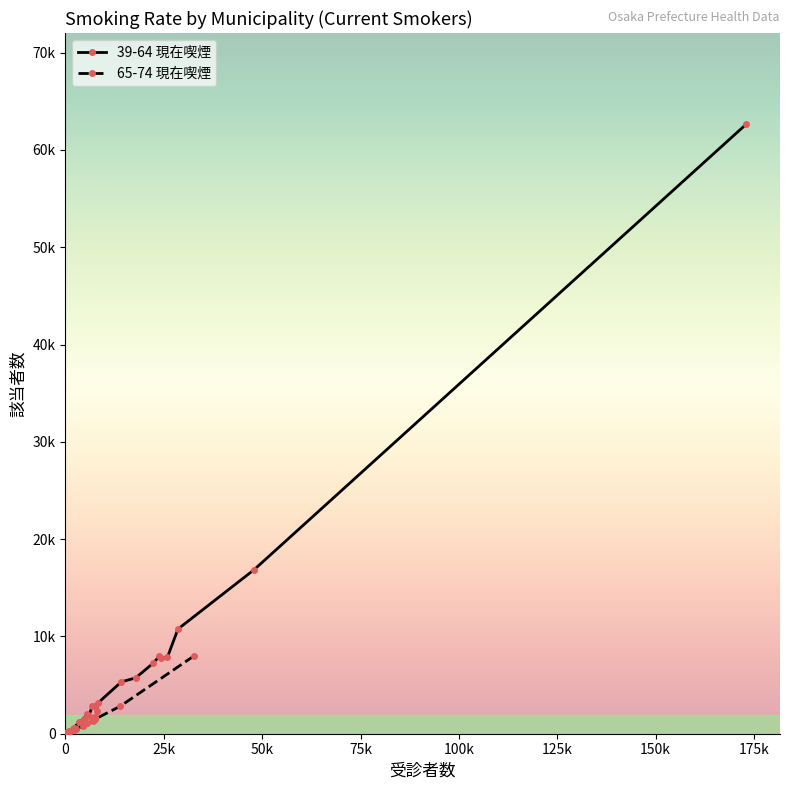

How many interior local peaks does the 65-74 現在喫煙 series have?

5